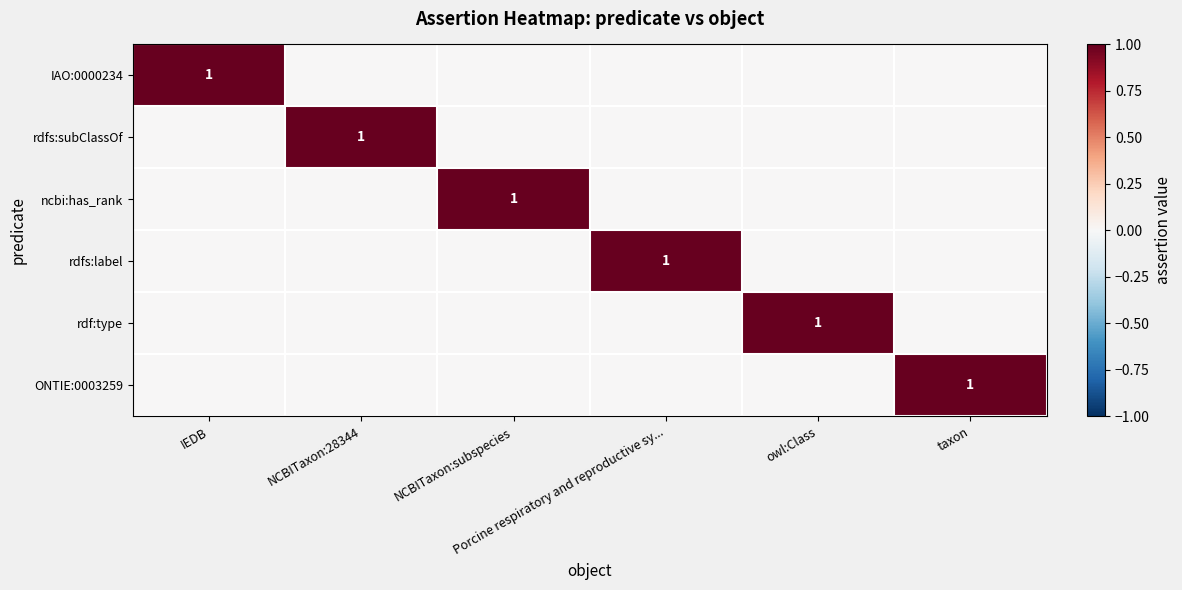

True or false: rdfs:label has a value of 1 at IEDB.

False